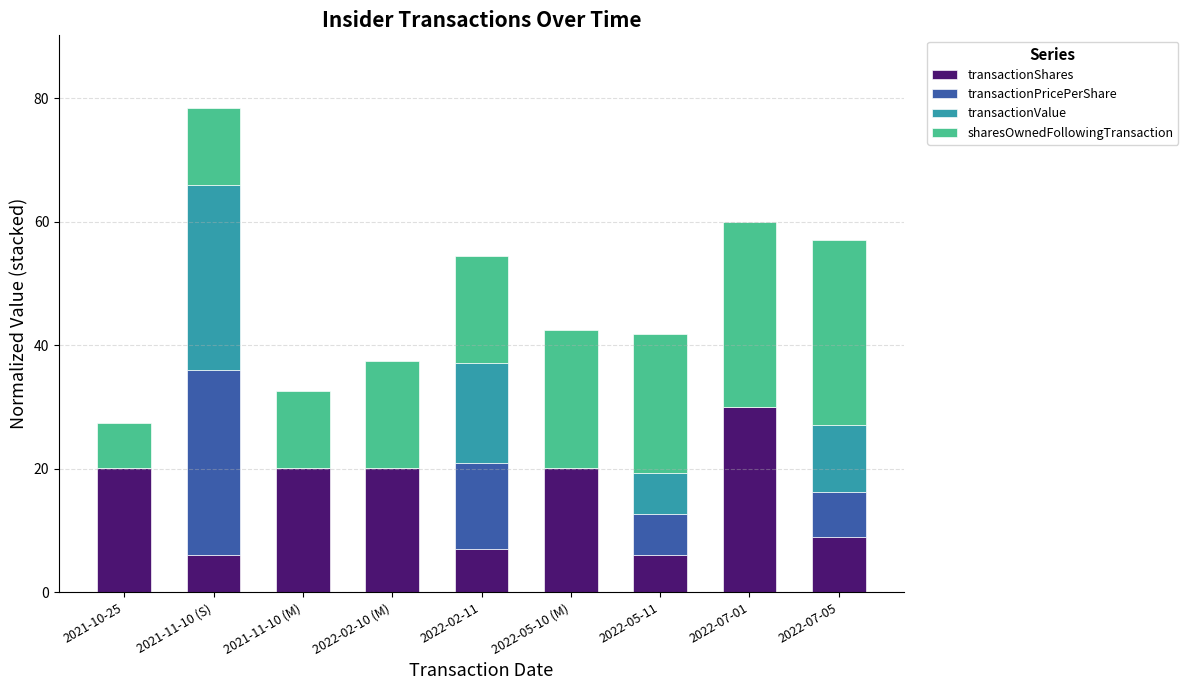

True or false: transactionShares has a value of 8.7 at 2021-11-10 (M).

False